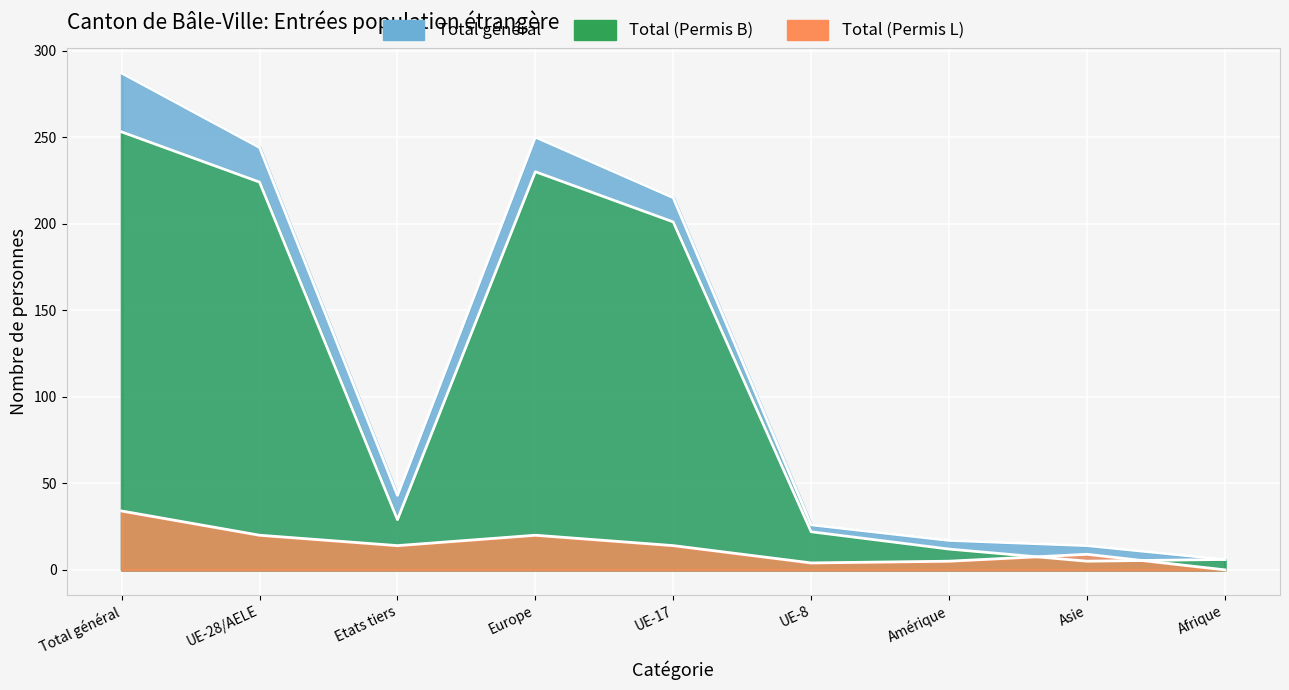

How many lines are shown in the chart?

3